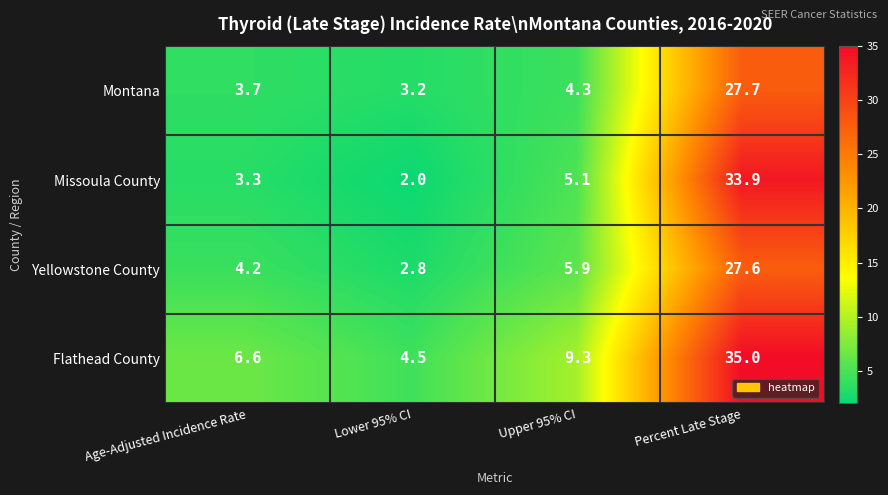

How many categories are shown in the chart?

4